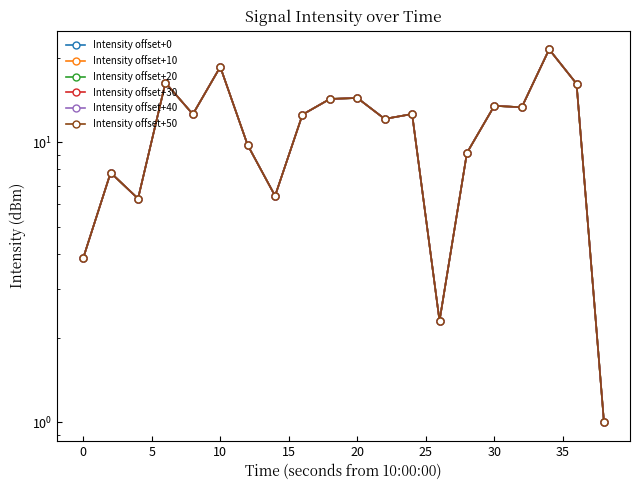

What is the difference between the Intensity offset+10 values at 10 and 15?

1.8